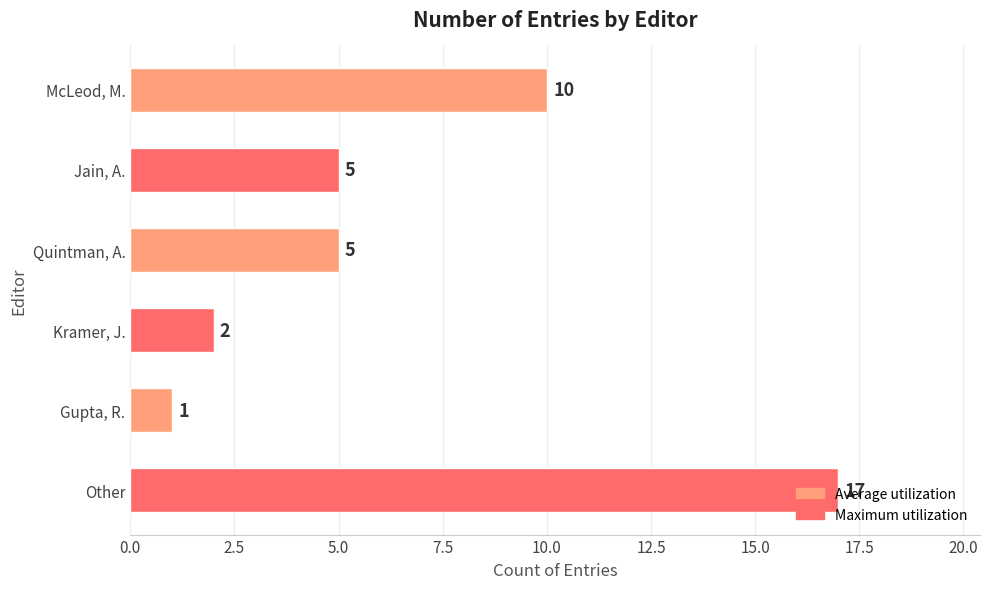

What is the difference between the maximum and minimum values?

16